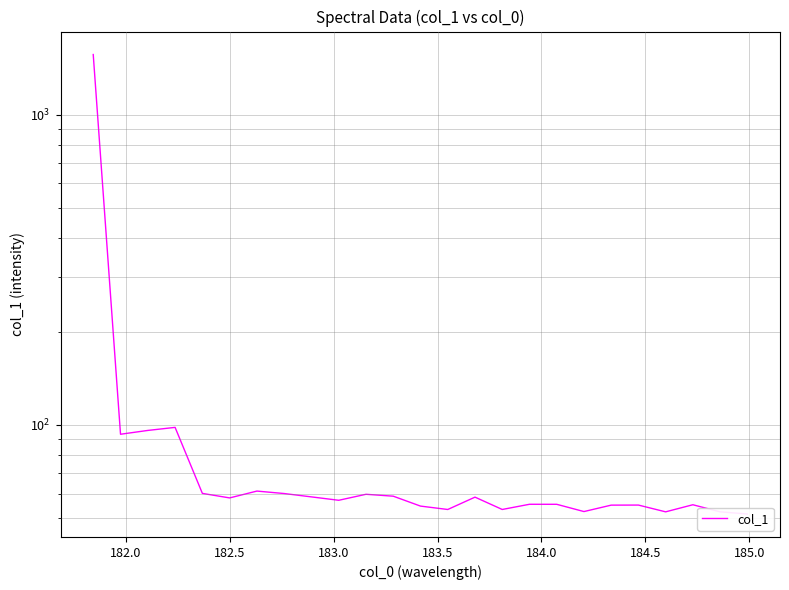

What is the minimum value shown in the chart?

51.7